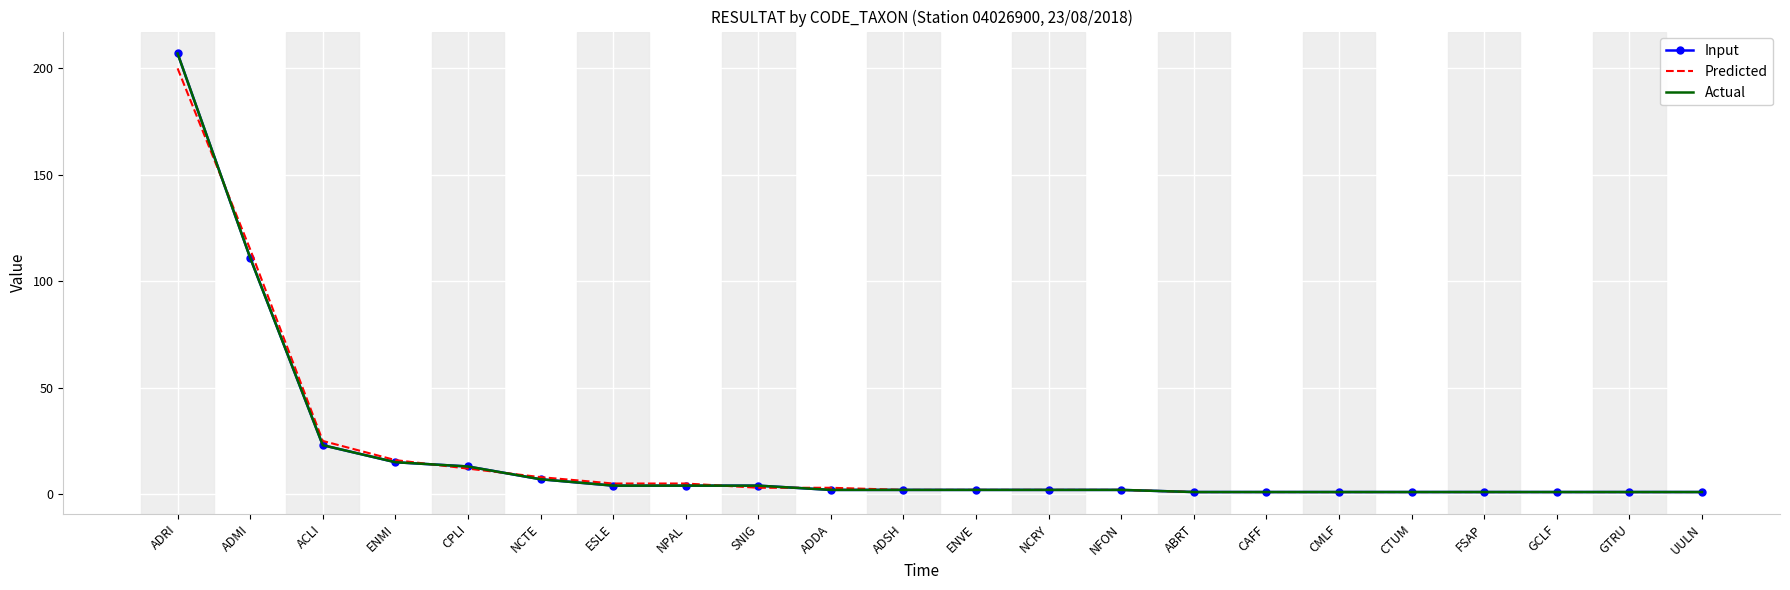

Reading left to right, list all the values displayed in this chart.

Input: ADRI=207	ADMI=111	ACLI=23	ENMI=15	CPLI=13	NCTE=7	ESLE=4	NPAL=4	SNIG=4	ADDA=2	ADSH=2	ENVE=2	NCRY=2	NFON=2	ABRT=1	CAFF=1	CMLF=1	CTUM=1	FSAP=1	GCLF=1	GTRU=1	UULN=1
Predicted: ADRI=200	ADMI=115	ACLI=25	ENMI=16	CPLI=12	NCTE=8	ESLE=5	NPAL=5	SNIG=3	ADDA=3	ADSH=2	ENVE=2	NCRY=2	NFON=2	ABRT=1	CAFF=1	CMLF=1	CTUM=1	FSAP=1	GCLF=1	GTRU=1	UULN=1
Actual: ADRI=207	ADMI=111	ACLI=23	ENMI=15	CPLI=13	NCTE=7	ESLE=4	NPAL=4	SNIG=4	ADDA=2	ADSH=2	ENVE=2	NCRY=2	NFON=2	ABRT=1	CAFF=1	CMLF=1	CTUM=1	FSAP=1	GCLF=1	GTRU=1	UULN=1